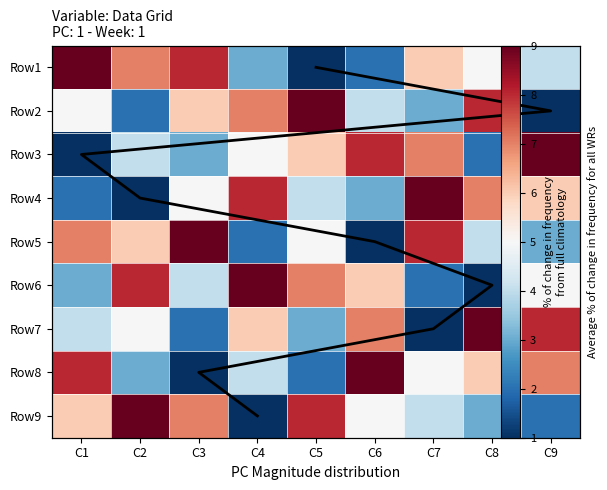

What value does the Row8 series have at C8?

6